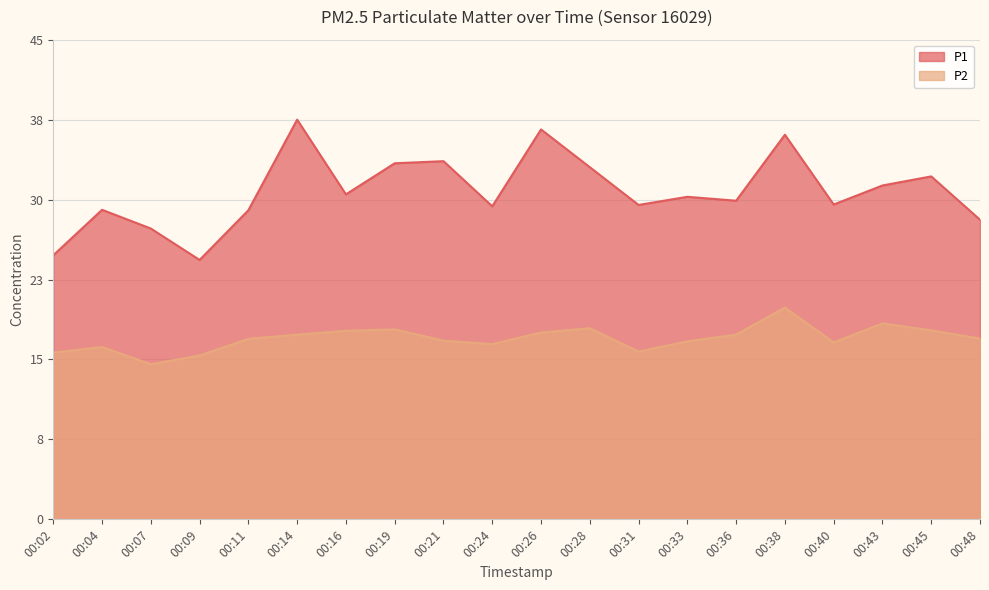

True or false: P2 and P1 cross at least once.

False